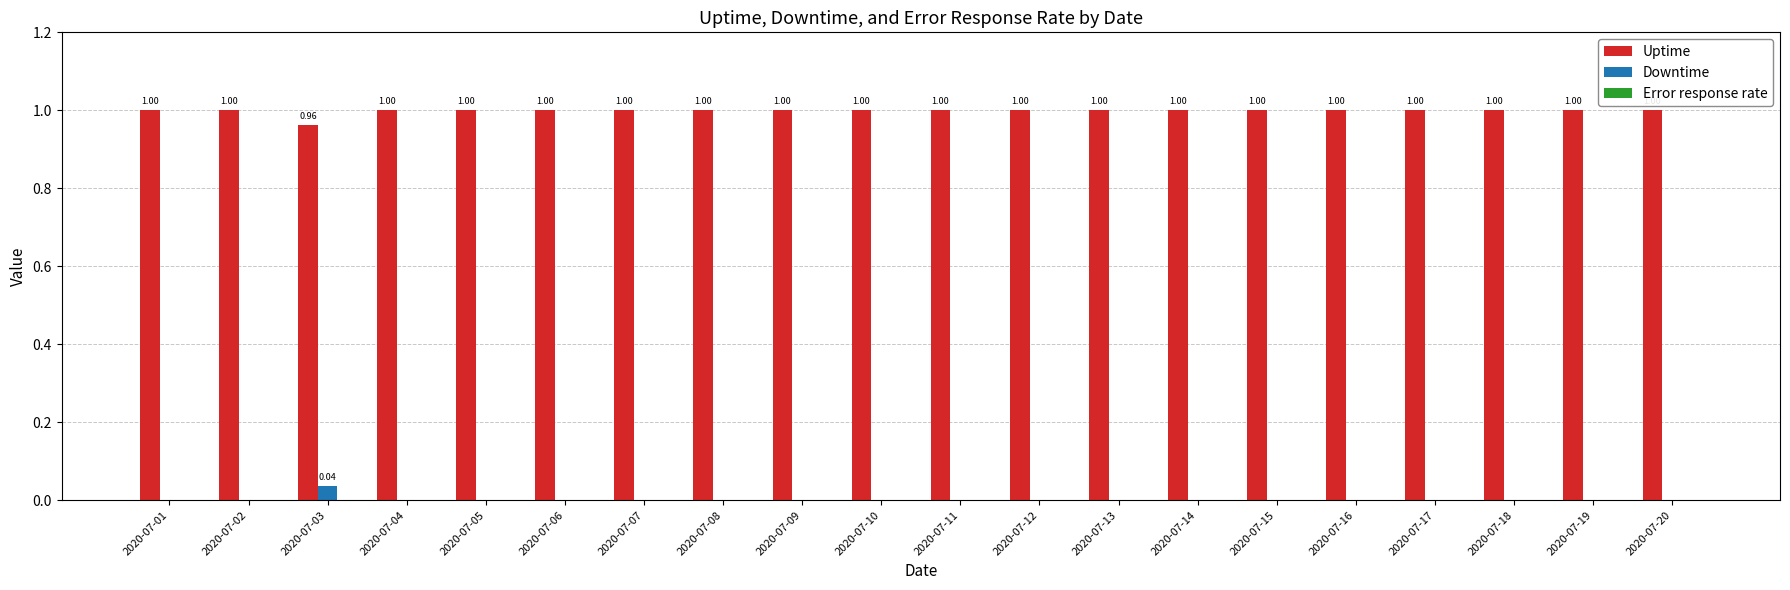

What is the approximate value of Uptime at 2020-07-06?

1.0